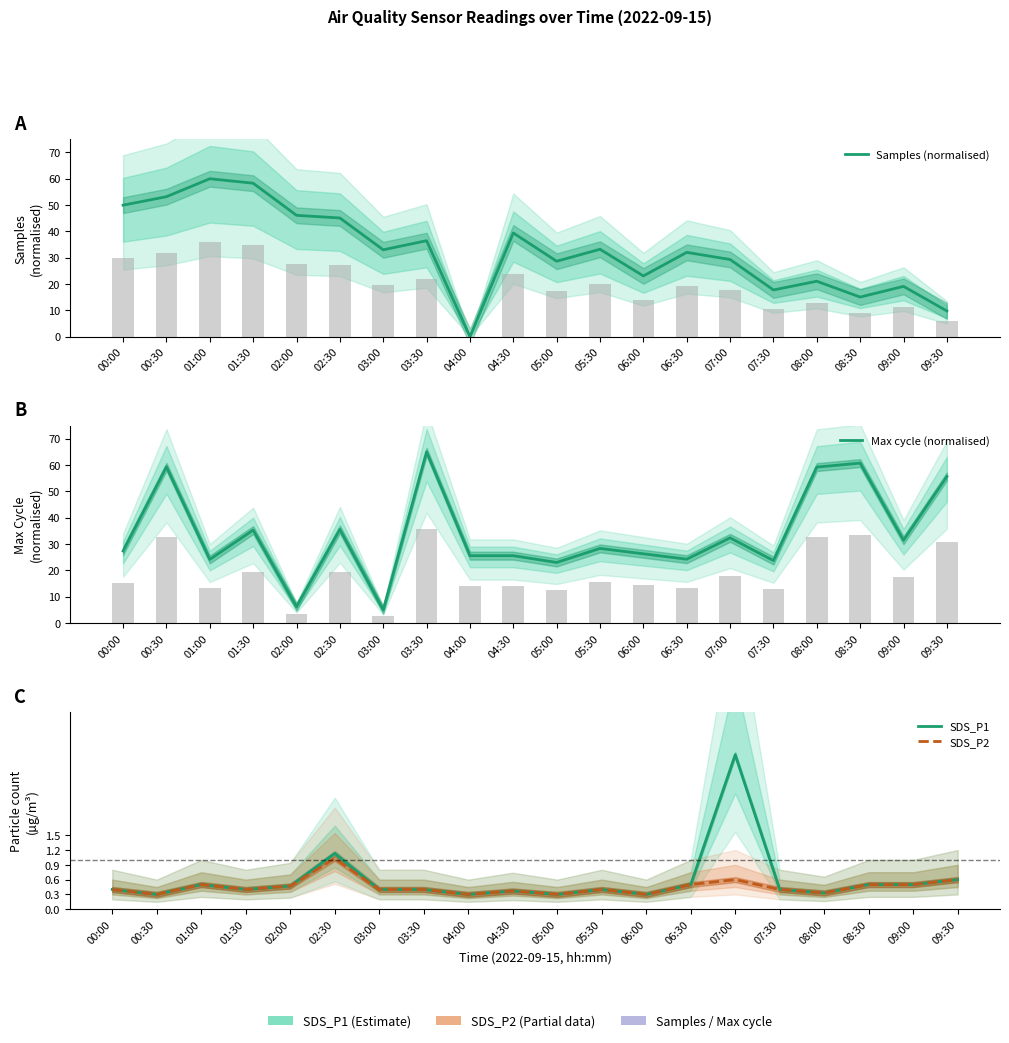

What is the value of the Samples (normalised) bar at the 19th from the left?

19.1